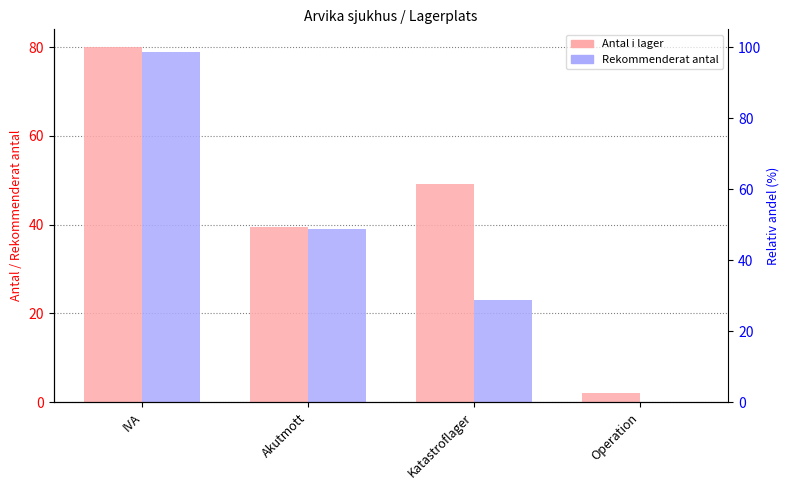

What is the lowest value of the Antal i lager series?

2.0